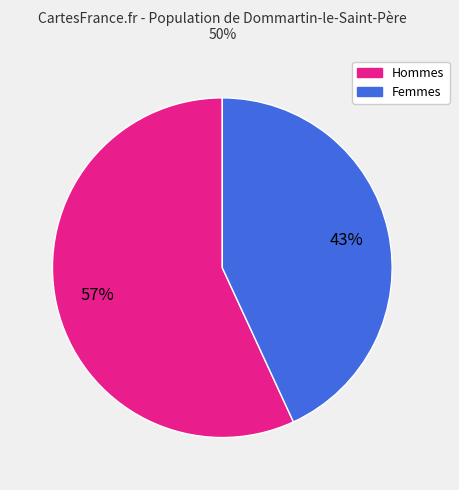

How many segments does this pie chart have?

2